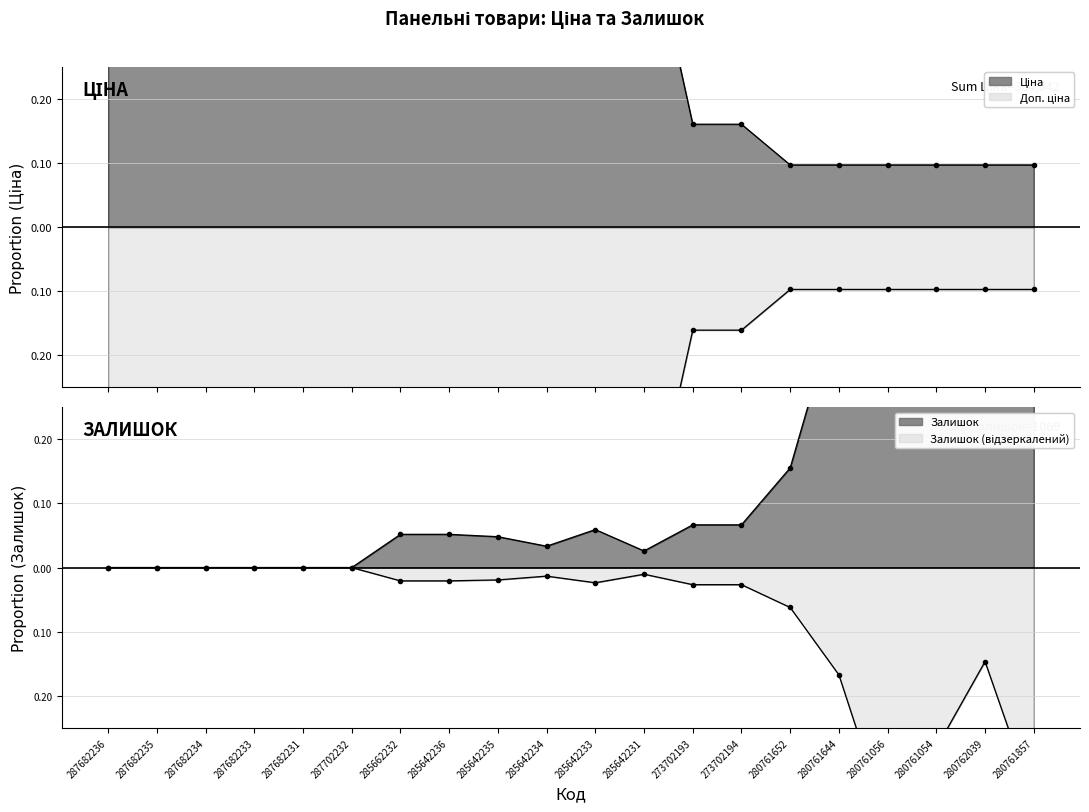

Read the Доп. ціна value at 273702193.

-0.2